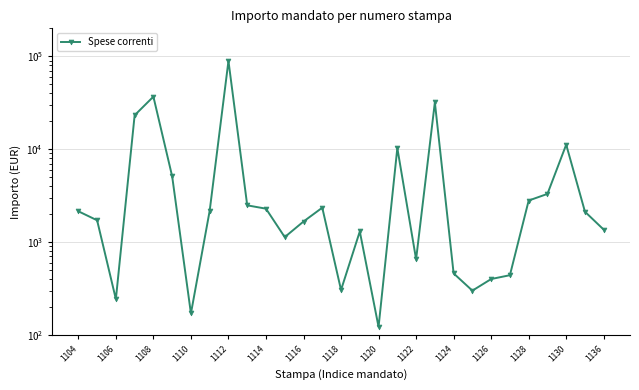

What is the sum of all values?

237542.0